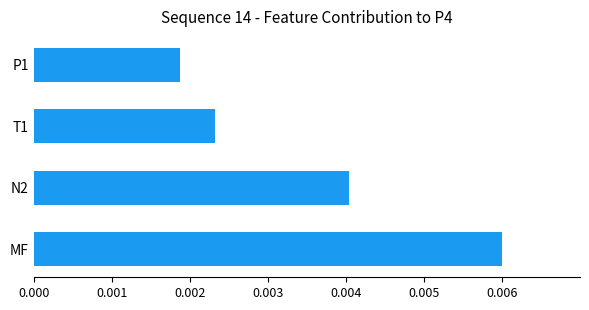

Rank the categories by value from highest to lowest.

MF, N2, T1, P1